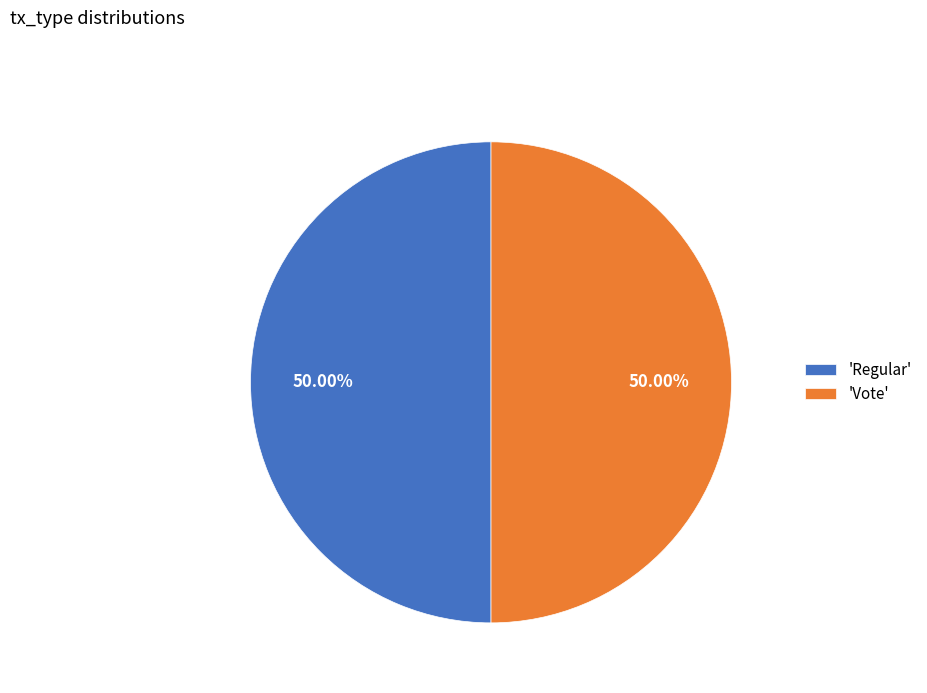

Do 'Vote' and 'Regular' together represent more than half of the pie?

Yes